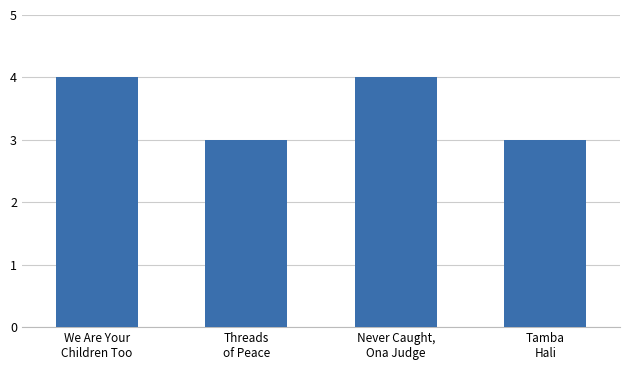

What is the difference between the maximum and minimum values?

1